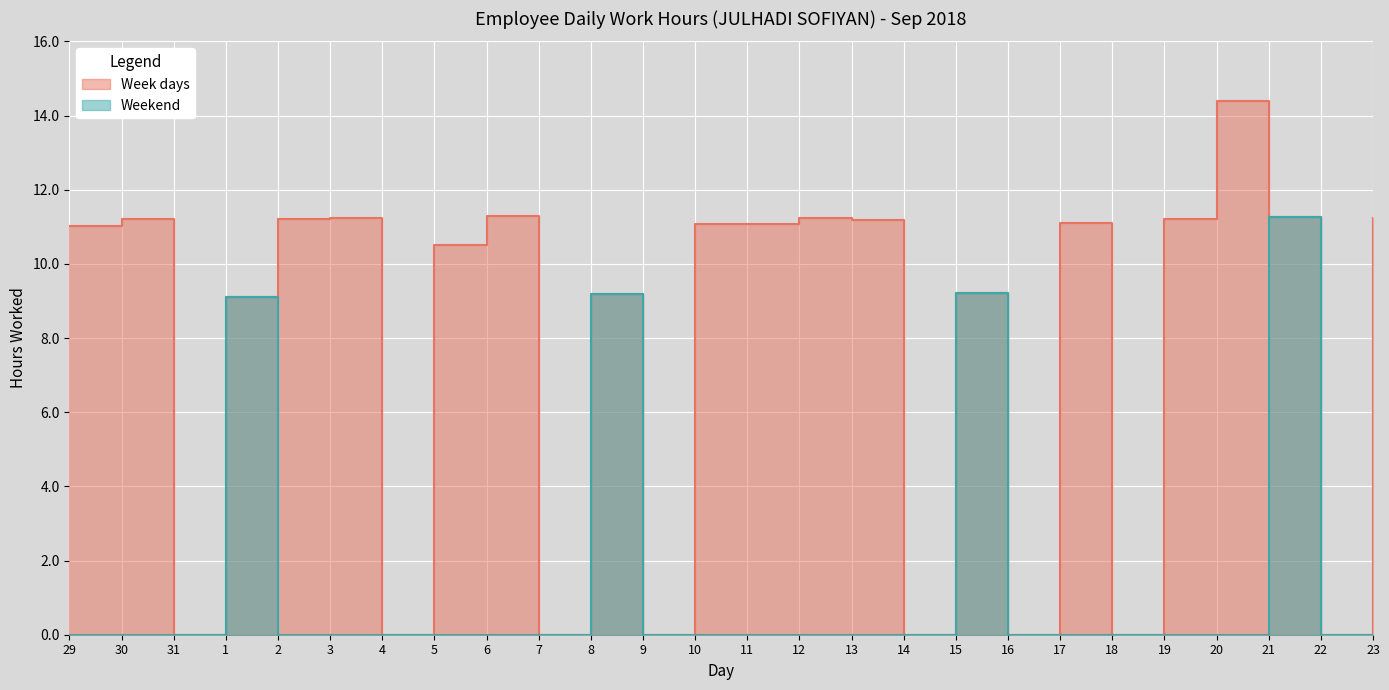

Between 11 and 19, which series saw the biggest shift?

Week days